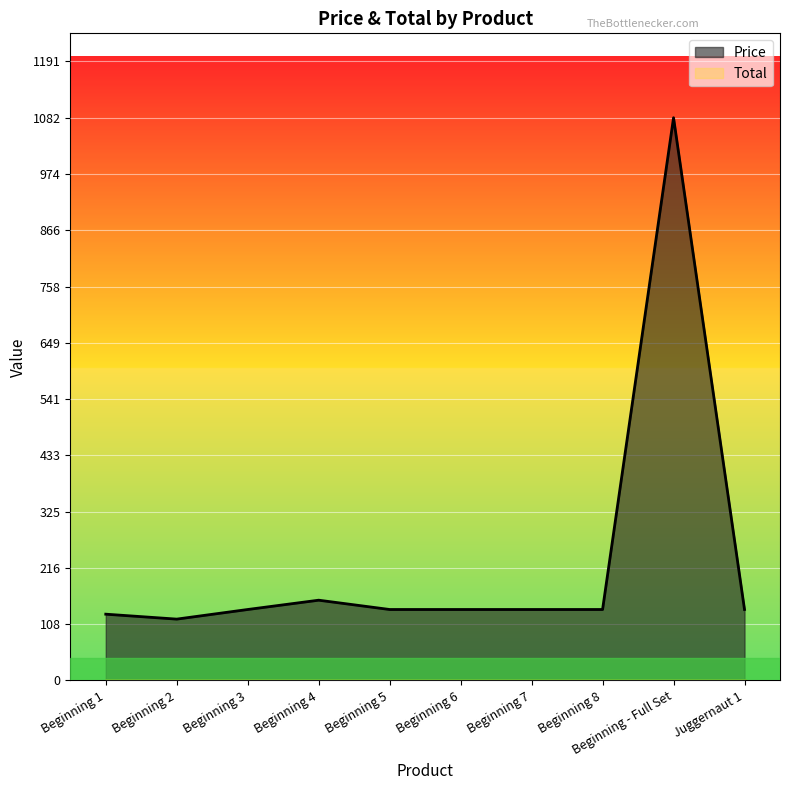

What is the difference between the second highest and minimum values?

36.4